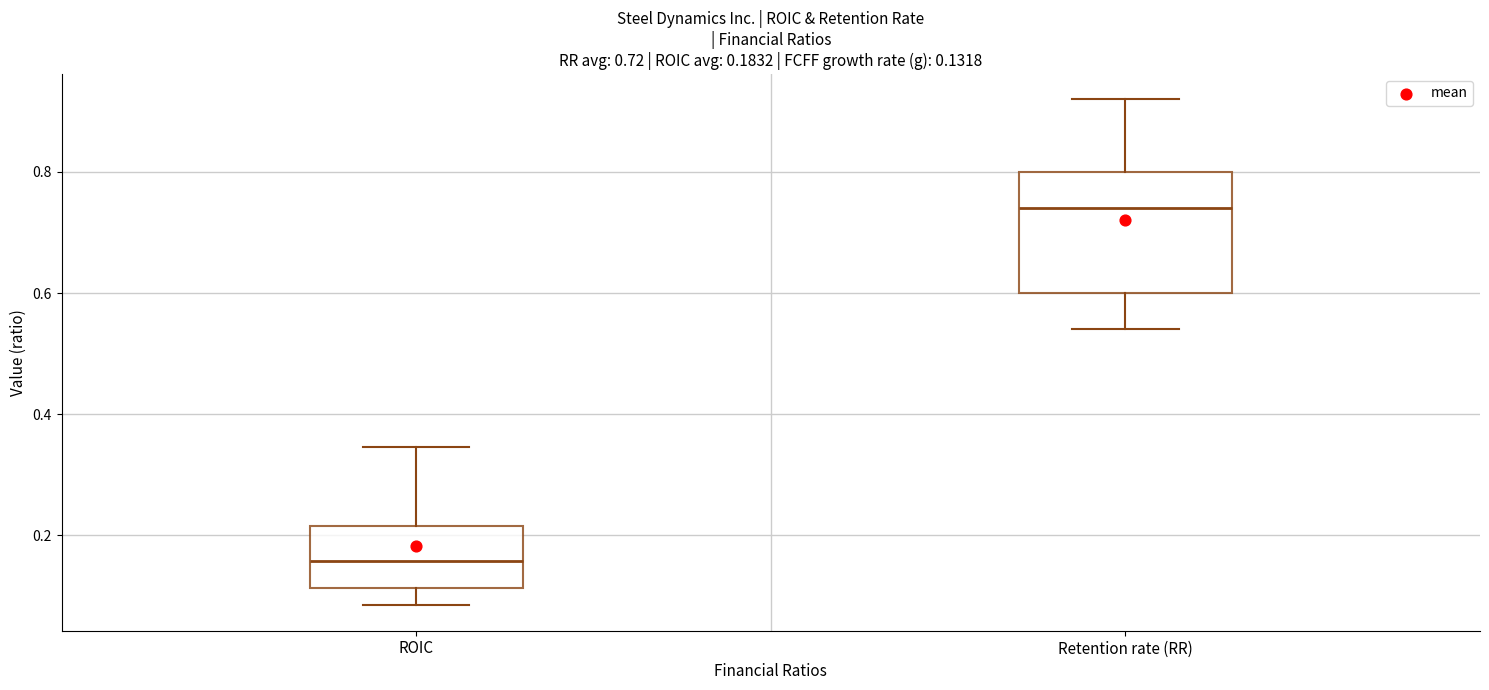

Which box is the tallest, from its lower edge to its upper edge?

Retention rate (RR)